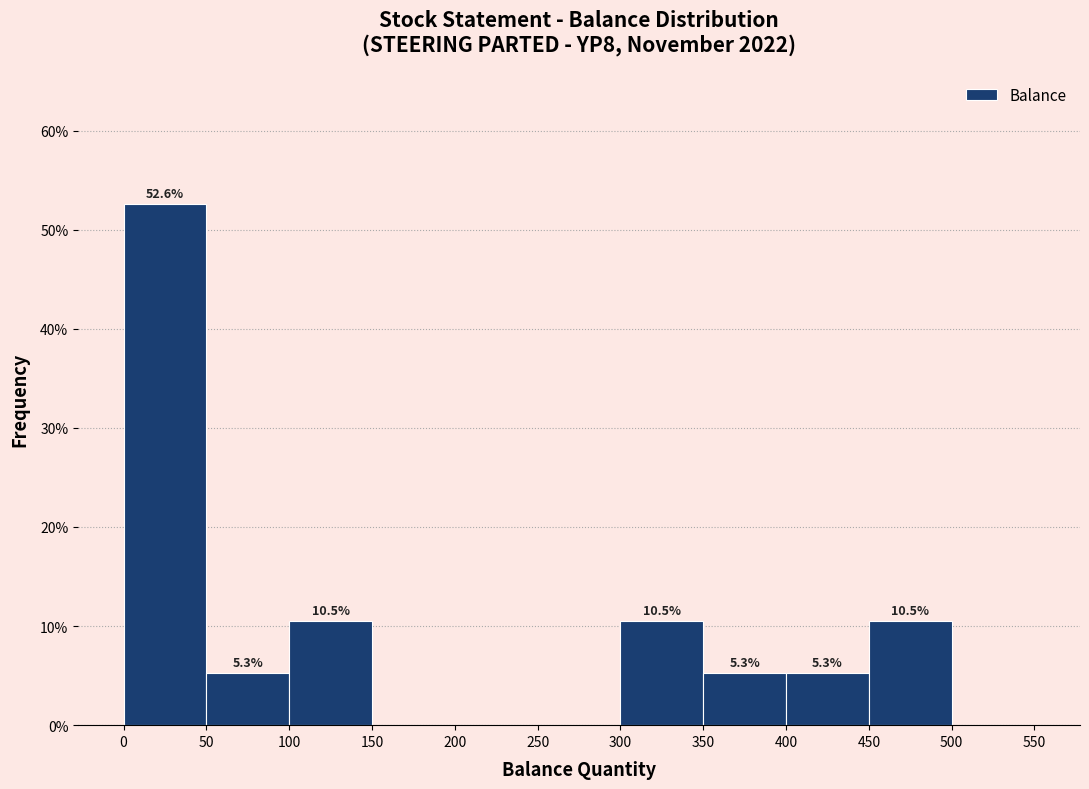

Over which range of the x-axis is the bar tallest?

0 to 50